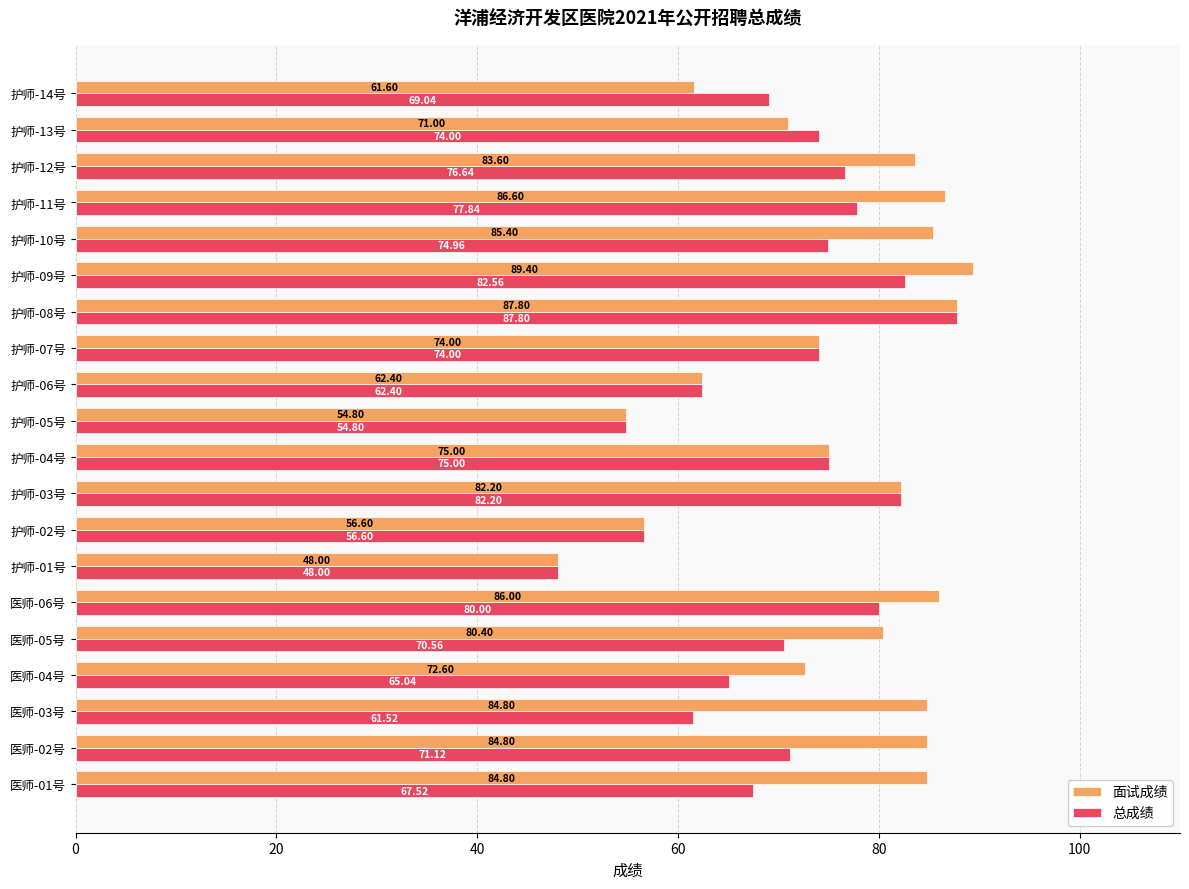

What are all the series names shown in the legend?

面试成绩, 总成绩